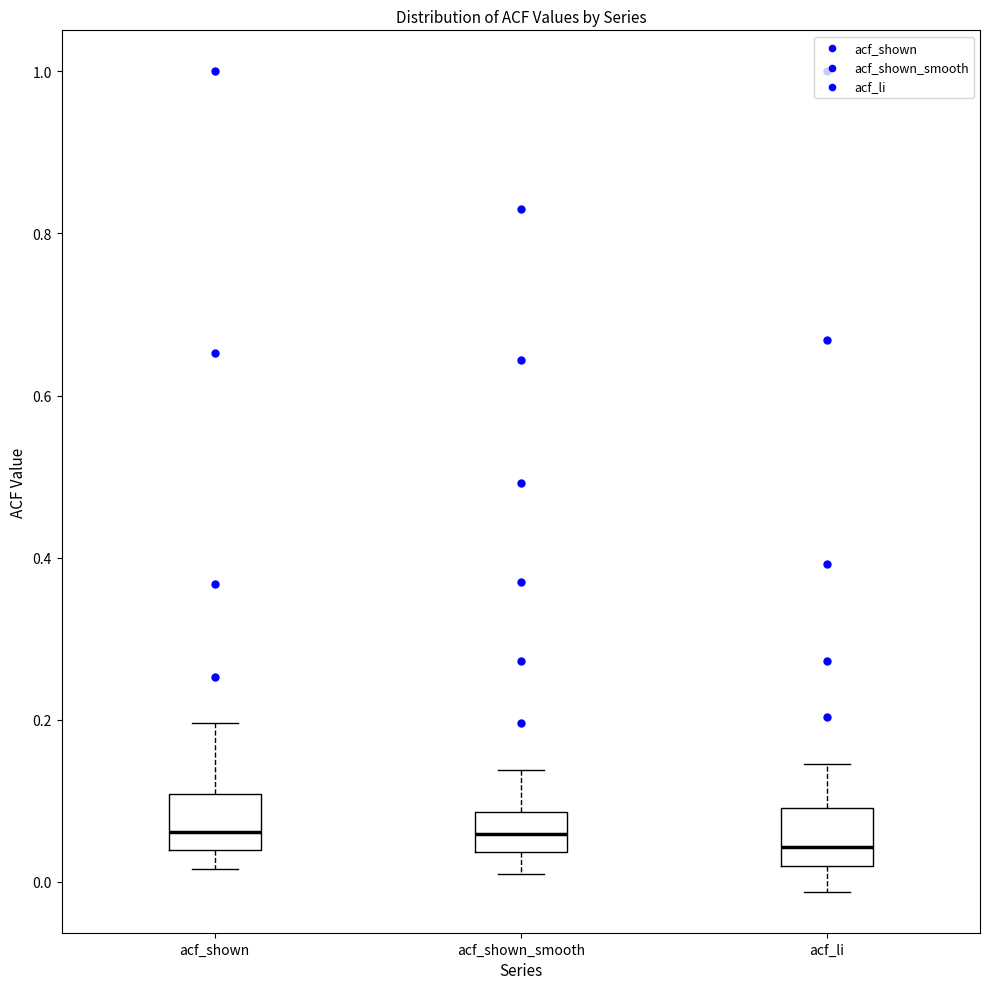

Reading left to right, transcribe this box plot: for each box, give where its median line is, the range the box spans, and where its two whiskers end, as read against the y-axis. The values are not printed on the chart, so give them approximately, as read against the axis.

acf_shown: median 0.06, box 0.04 to 0.10, whiskers 0.02 to 0.20
acf_shown_smooth: median 0.06, box 0.04 to 0.08, whiskers 0.02 to 0.14
acf_li: median 0.04, box 0.02 to 0.10, whiskers -0.02 to 0.14